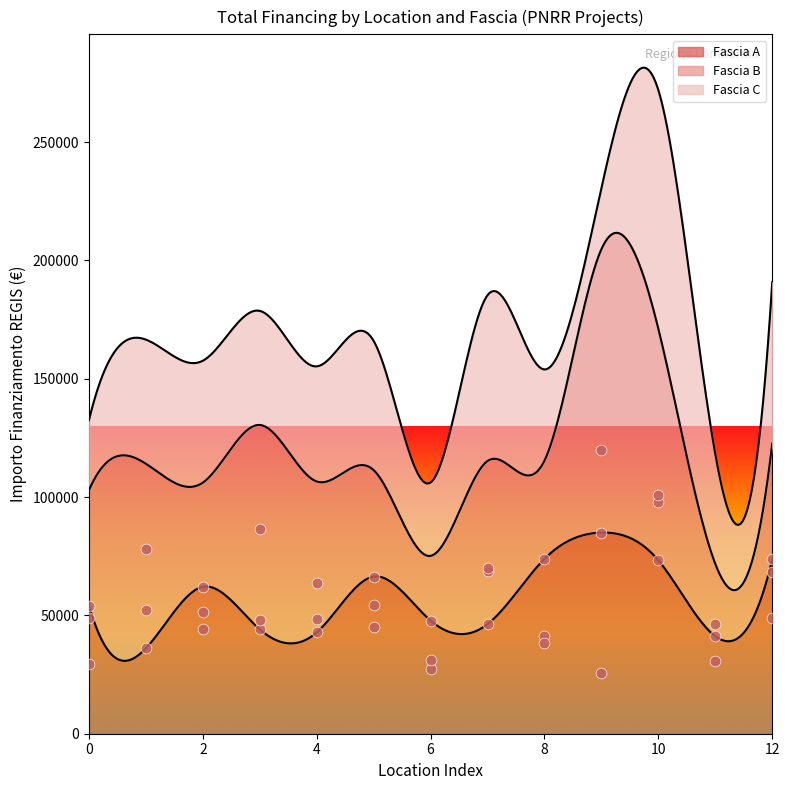

The value of Fascia A at 0 is 54144.9. True or false?

True